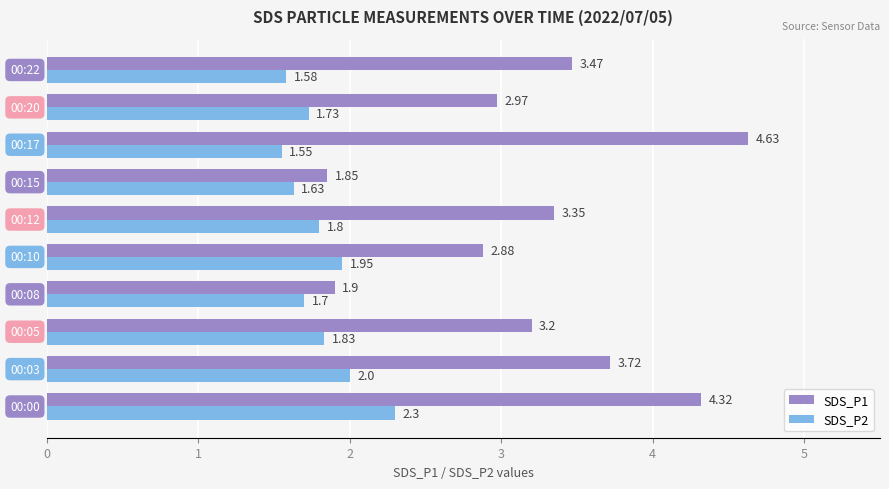

What is the difference between the second highest and minimum values in the SDS_P1 series?

2.5